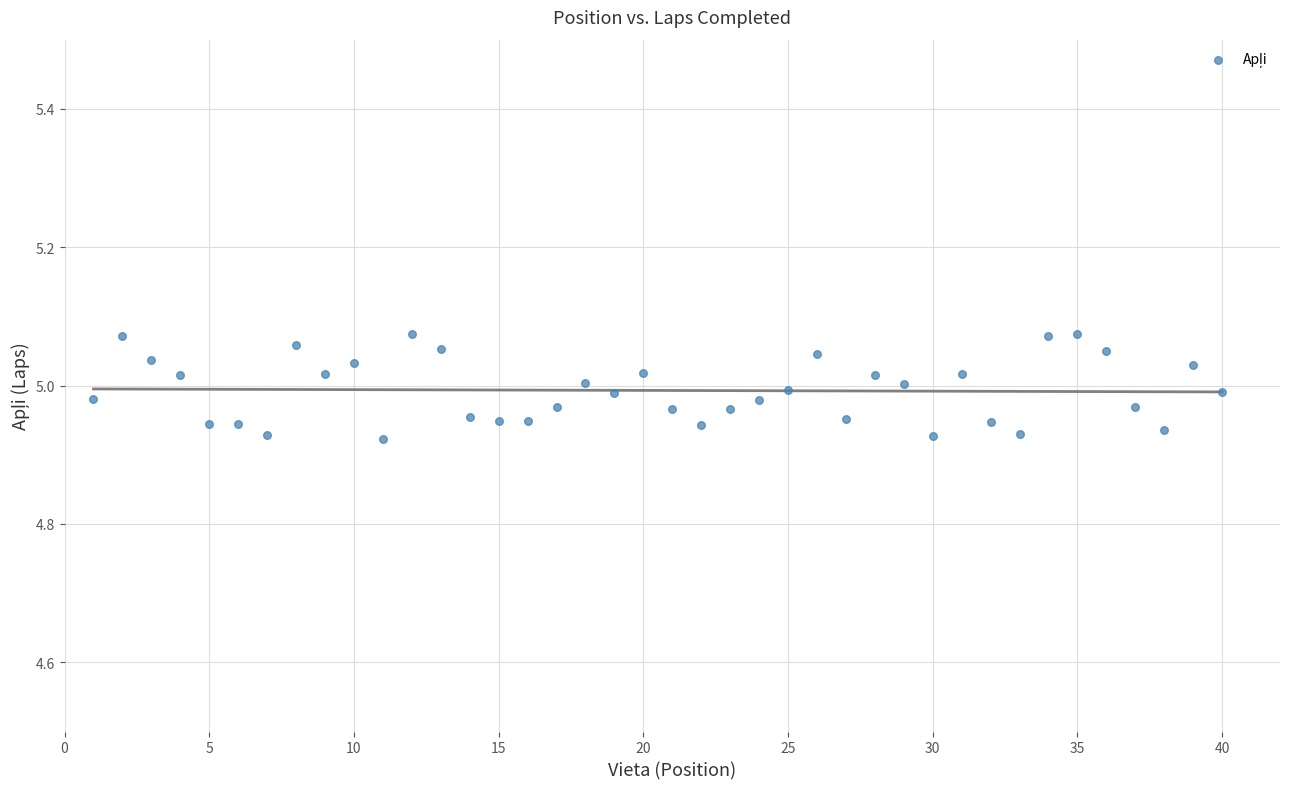

What is the range of X values (max minus min)?

39.0